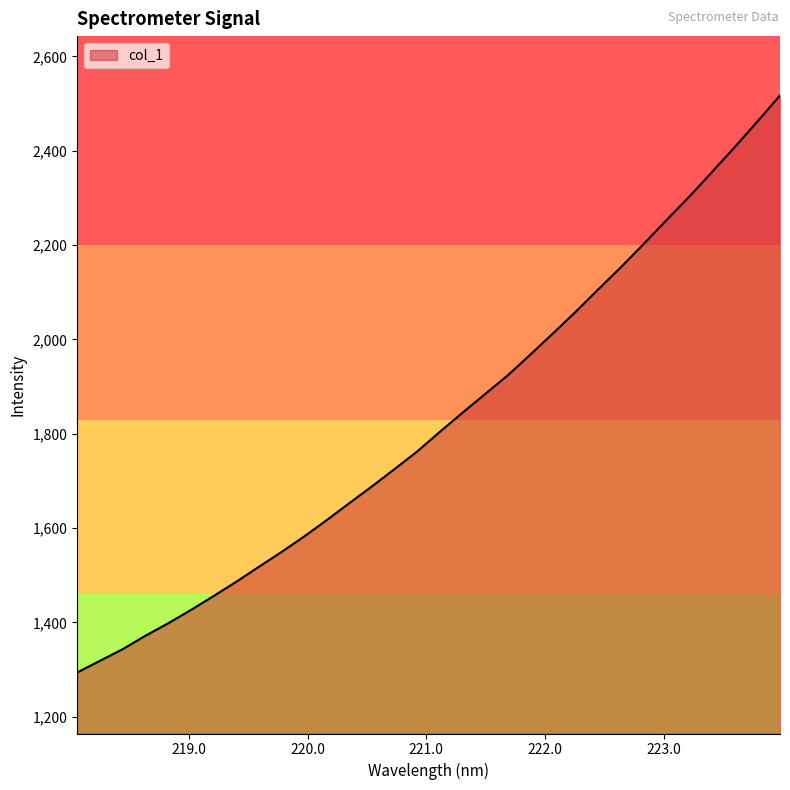

Reading right to left, transcribe all the data shown in this chart.

2517.1	2461.8	2407.6	2355.0	2302.8	2253.5	2203.2	2154.2	2107.2	2059.4	2013.6	1968.6	1924.3	1884.6	1845.0	1804.5	1762.7	1725.4	1688.5	1652.8	1616.8	1581.8	1549.0	1517.4	1485.7	1455.3	1425.7	1397.6	1371.3	1342.8	1318.2	1293.6